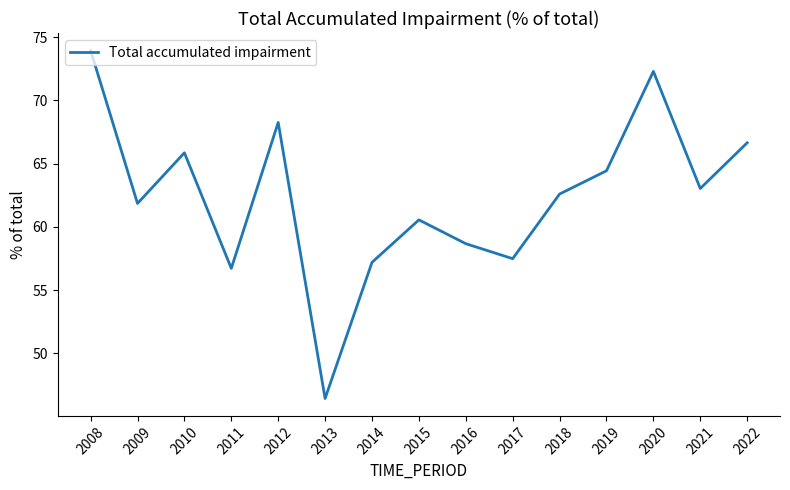

True or false: the data has more than 2 interior local peaks.

True